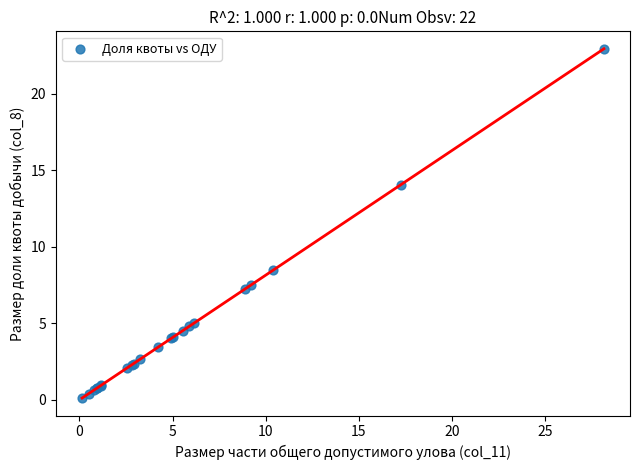

What Y value in the scatter plot is closest to 11?

8.5